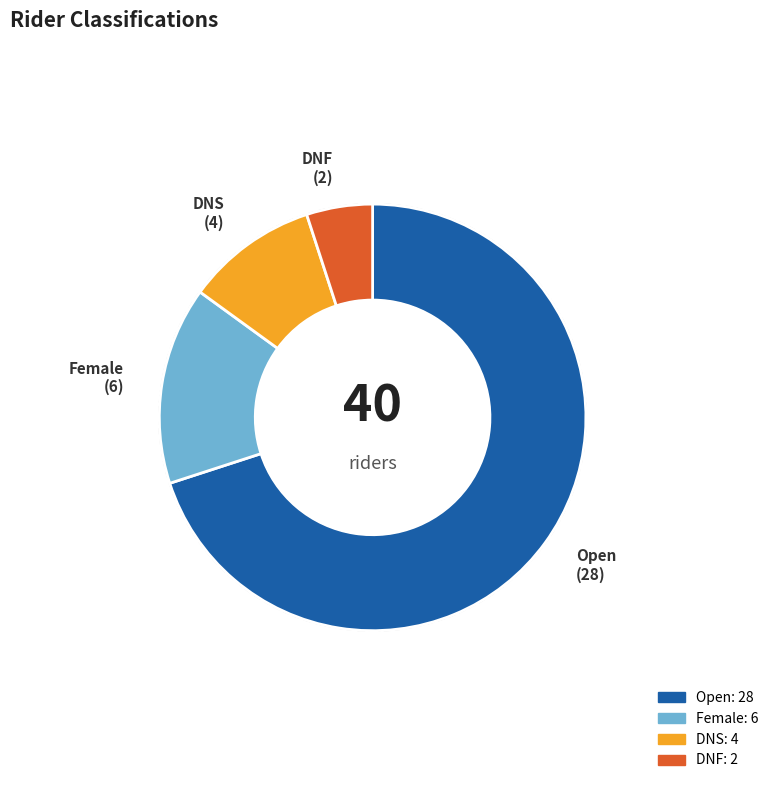

Rank the categories by value from highest to lowest.

Open, Female, DNS, DNF